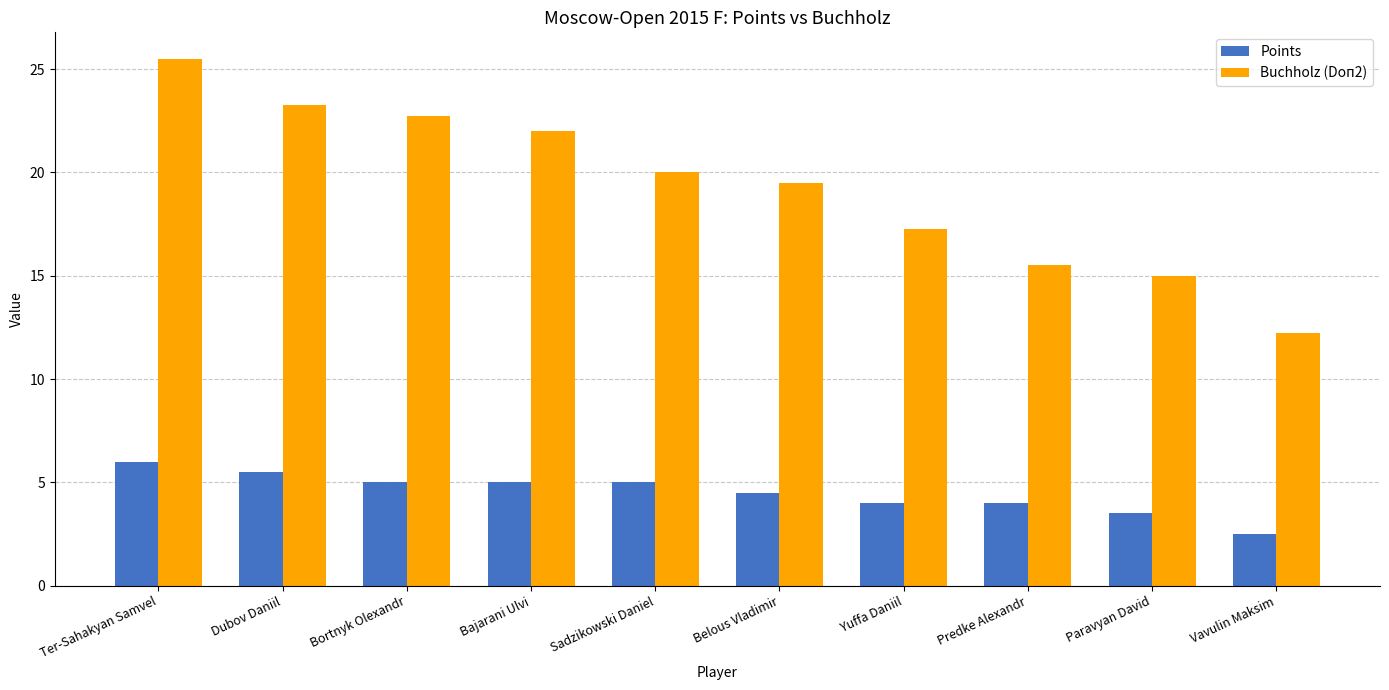

What position from the right is Sadzikowski Daniel?

6